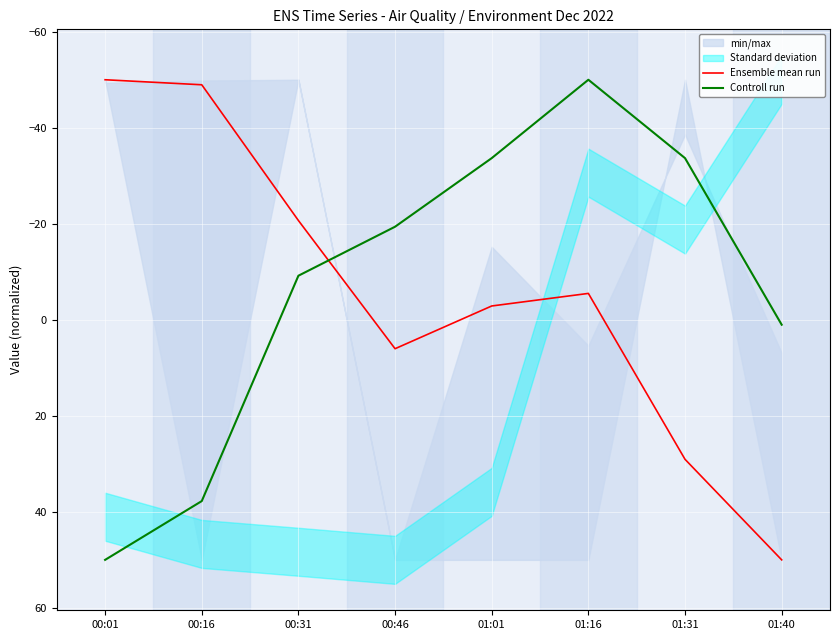

What is the difference between the highest and lowest values at 00:01?

100.0